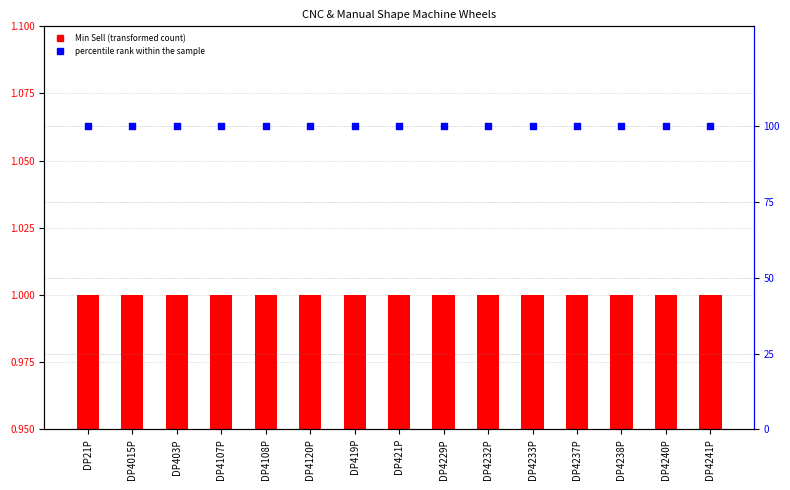

Is the value of Min Sell at DP21P greater than the value of percentile rank within the sample at DP4015P?

No